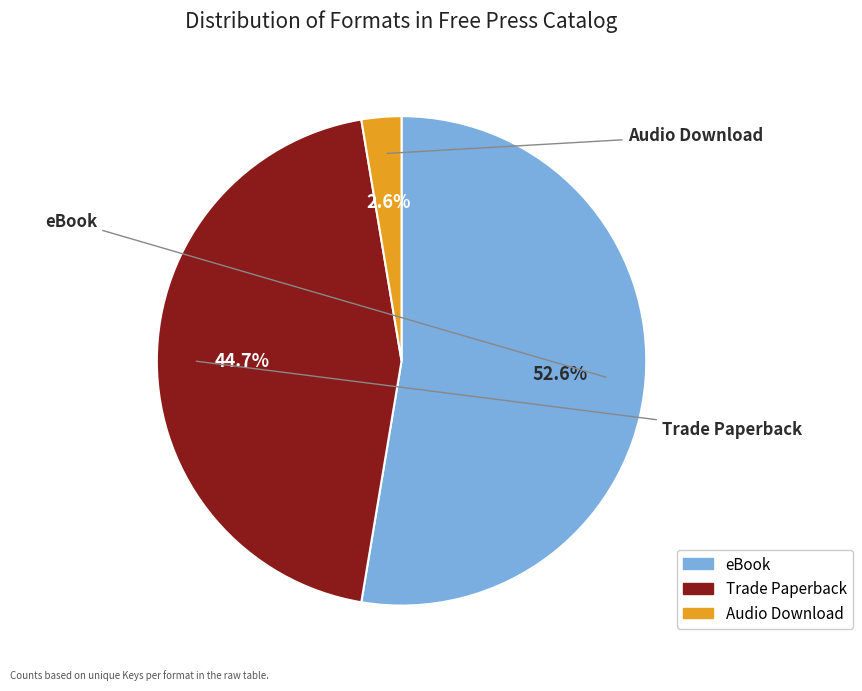

To the nearest percent, what portion does Trade Paperback represent?

45%